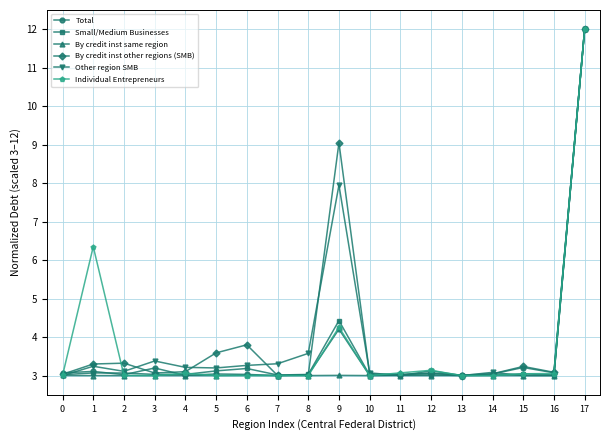

What is the sum of all Total values?

65.1